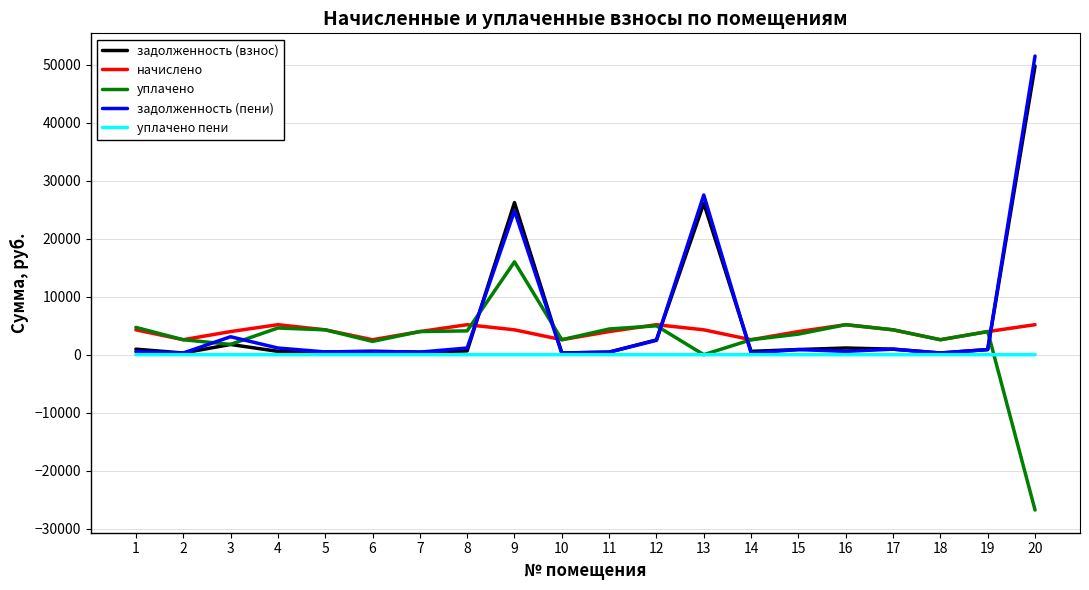

Is the value of задолженность (взнос) at 11 greater than the value of начислено at 12?

No